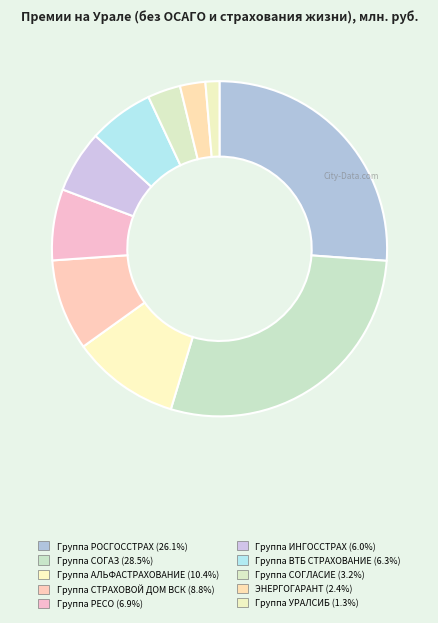

How many segments does this pie chart have?

10